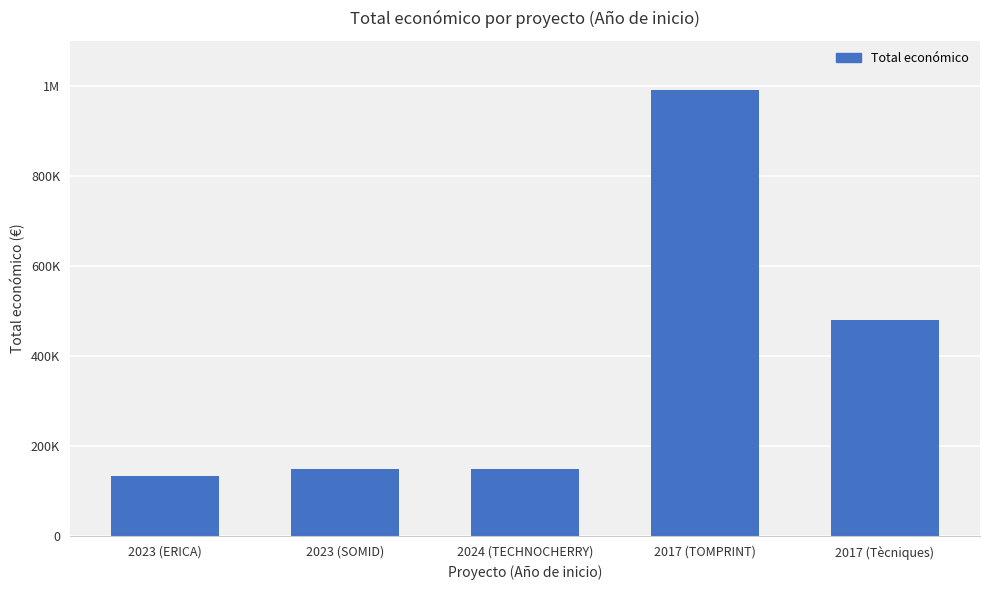

Approximately how many times larger is the value at 2024 (TECHNOCHERRY) compared to 2023 (SOMID)?

1.0